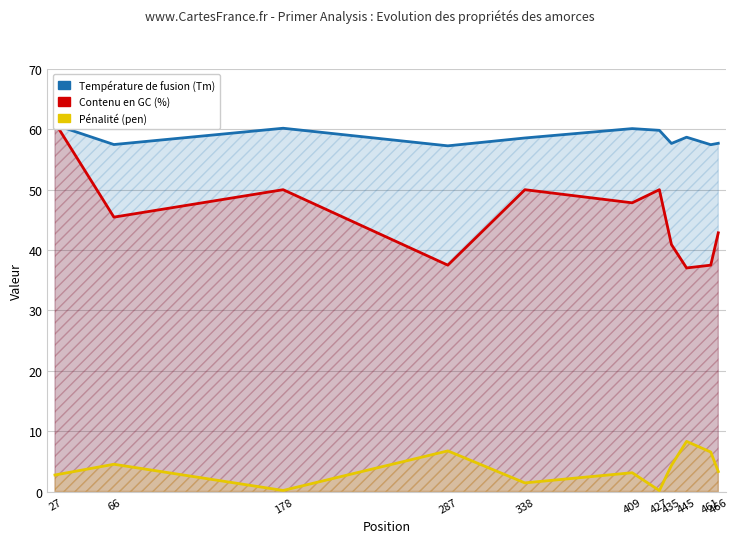

True or false: Pénalité (pen) has more than 2 points higher than both neighbors.

True